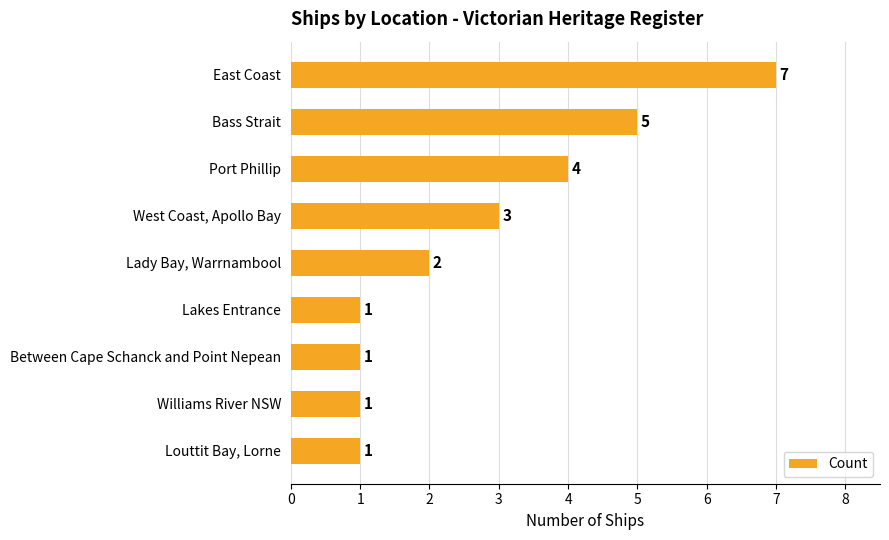

Reading top to bottom, extract all data points from this chart.

East Coast=7	Bass Strait=5	Port Phillip=4	West Coast, Apollo Bay=3	Lady Bay, Warrnambool=2	Lakes Entrance=1	Between Cape Schanck and Point Nepean=1	Williams River NSW=1	Louttit Bay, Lorne=1